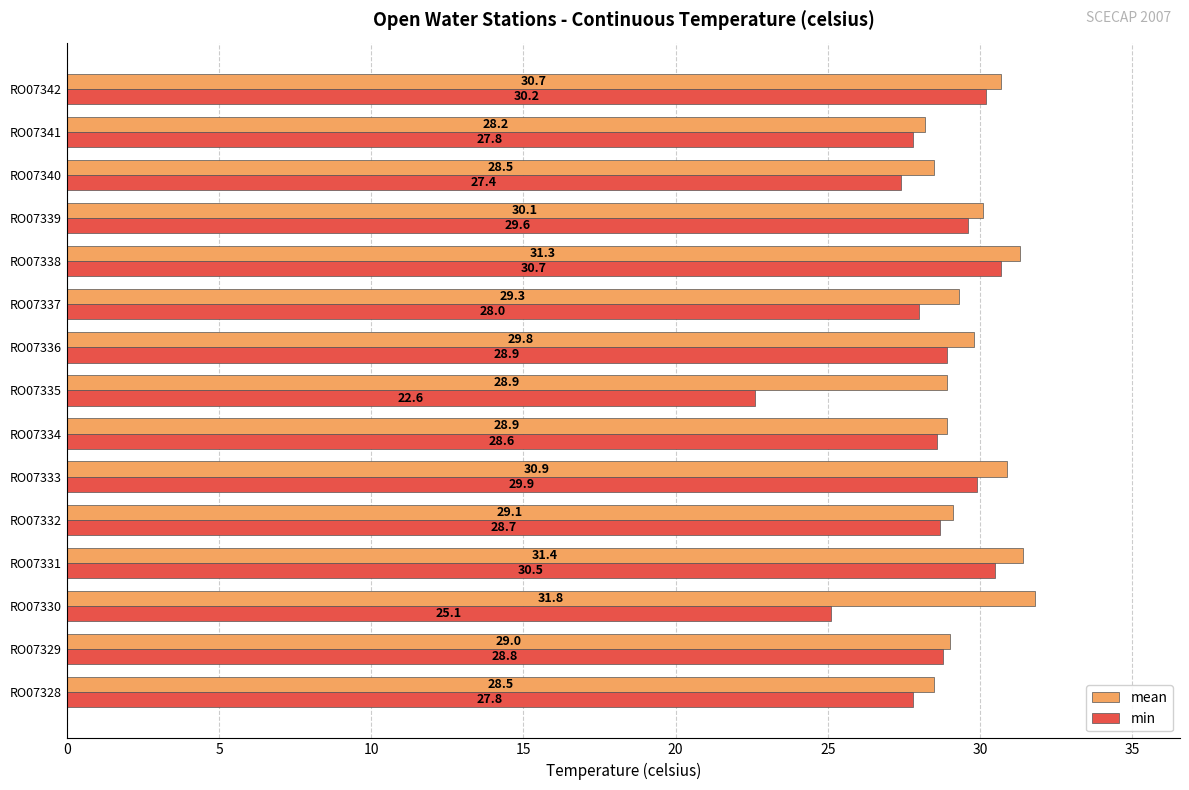

Rank the series by their average value, from highest to lowest.

mean, min